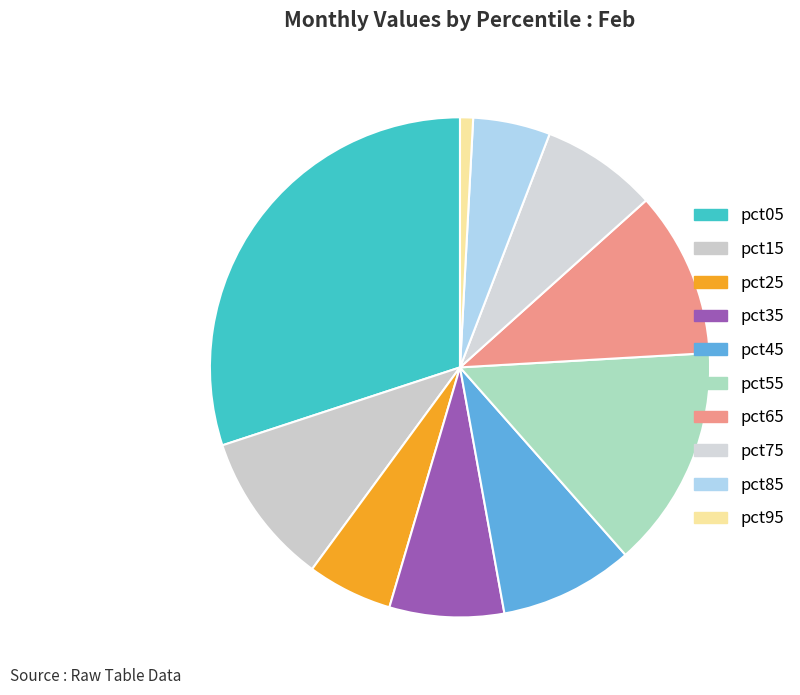

Which category has the smallest portion of the pie?

pct95